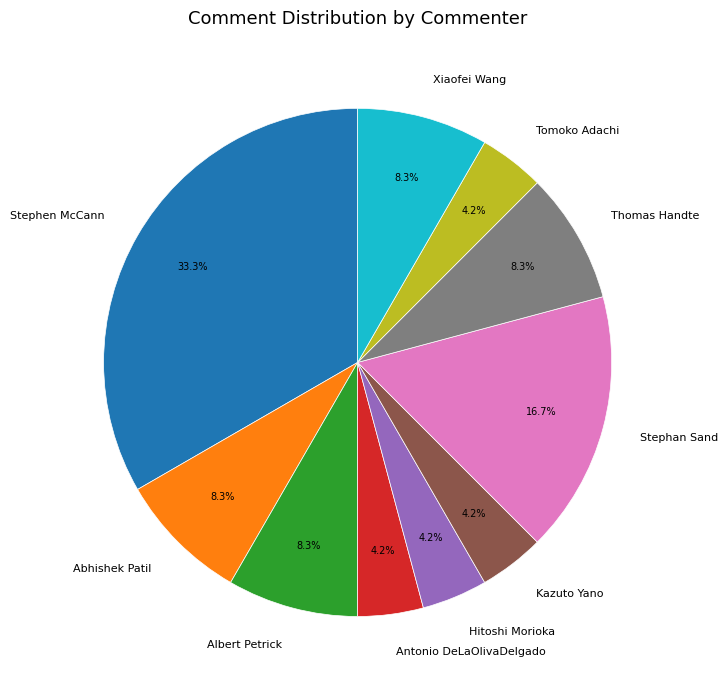

Combined, do Thomas Handte and Stephan Sand account for over 50%?

No